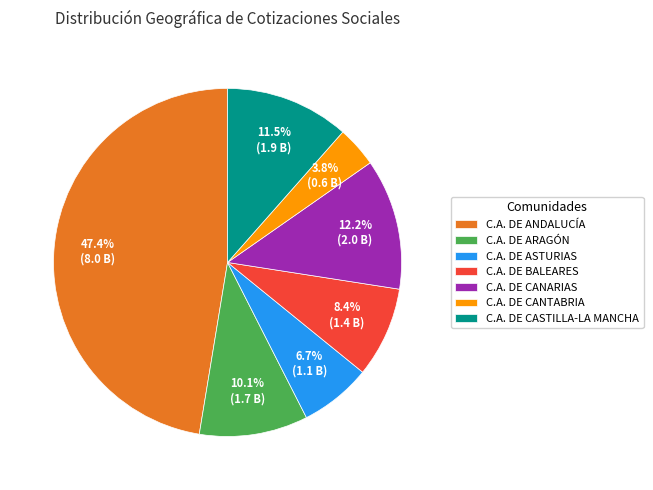

How many segments does this pie chart have?

7